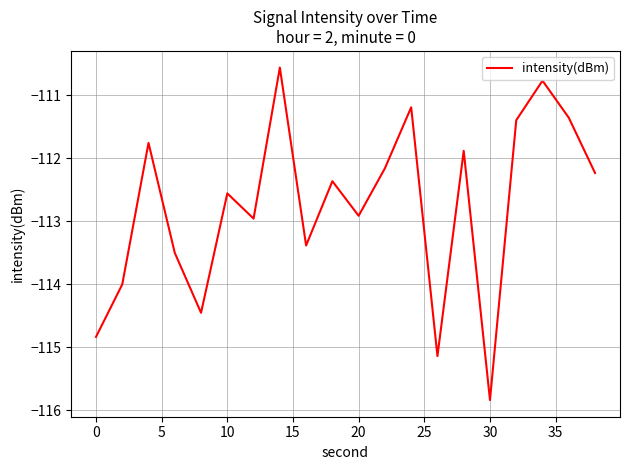

How many lines are shown in the chart?

1